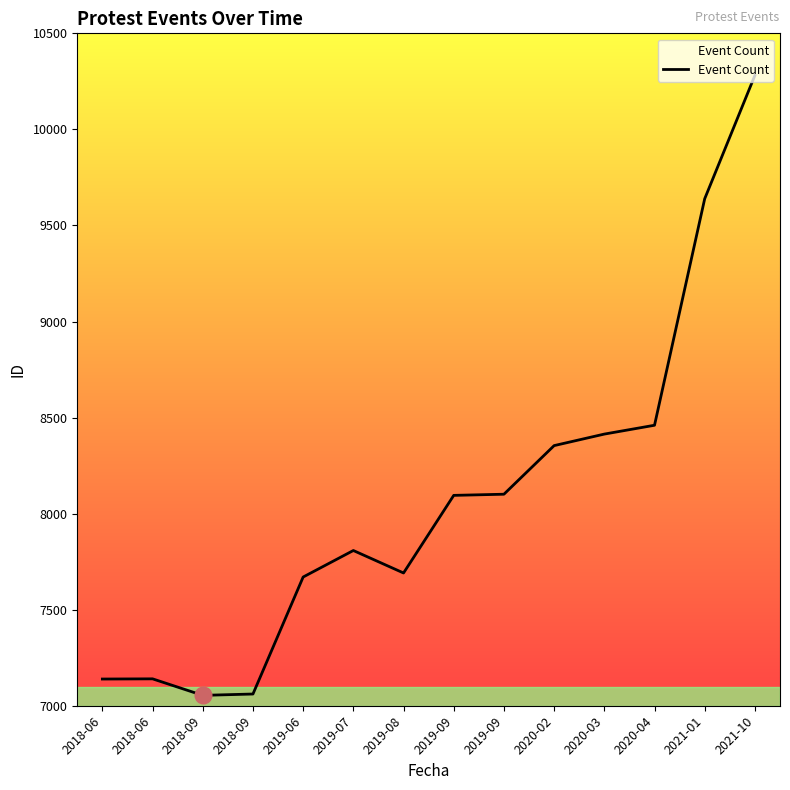

How many lines are shown in the chart?

1